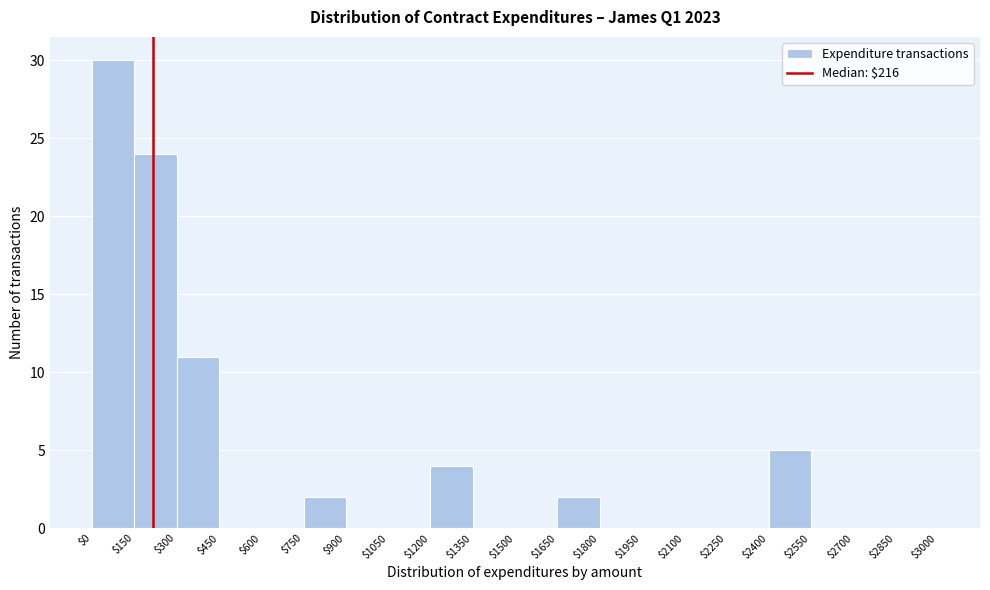

How tall is the bar that spans $750 to $900 on the x-axis? The values are not printed on the chart, so give them approximately, as read against the axis.

2